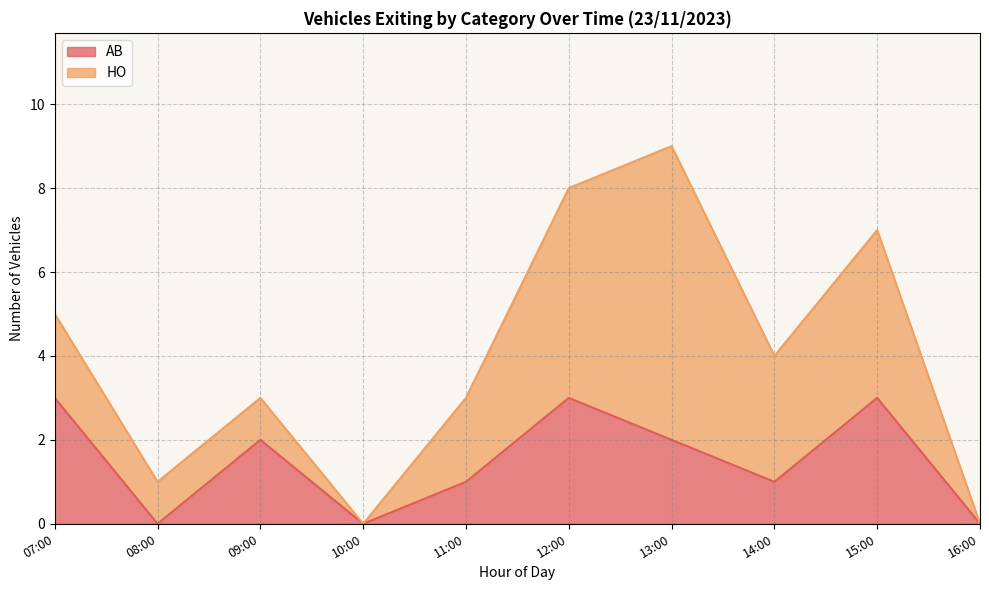

Is the value of AB at 13:30 greater than the value of HO at 09:30?

No